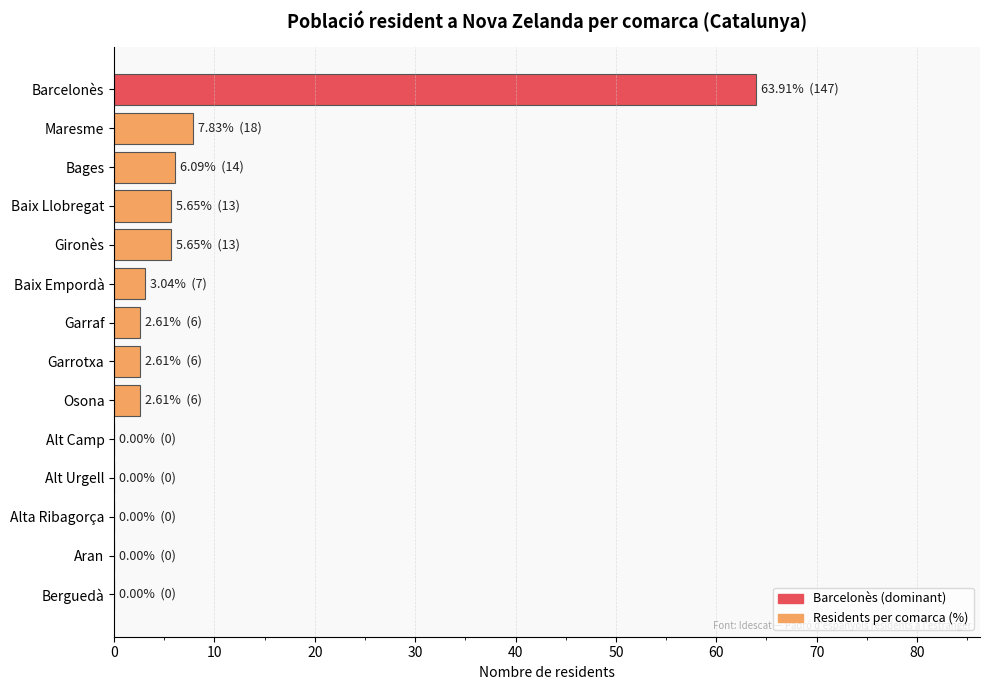

What is the sum of all values?

100.0